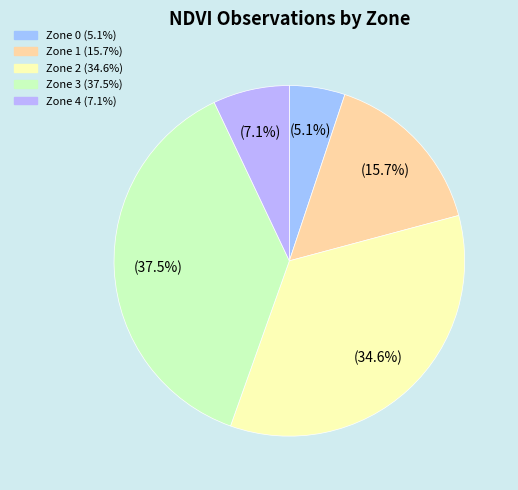

Which has a higher value, Zone 1 or Zone 0?

Zone 1